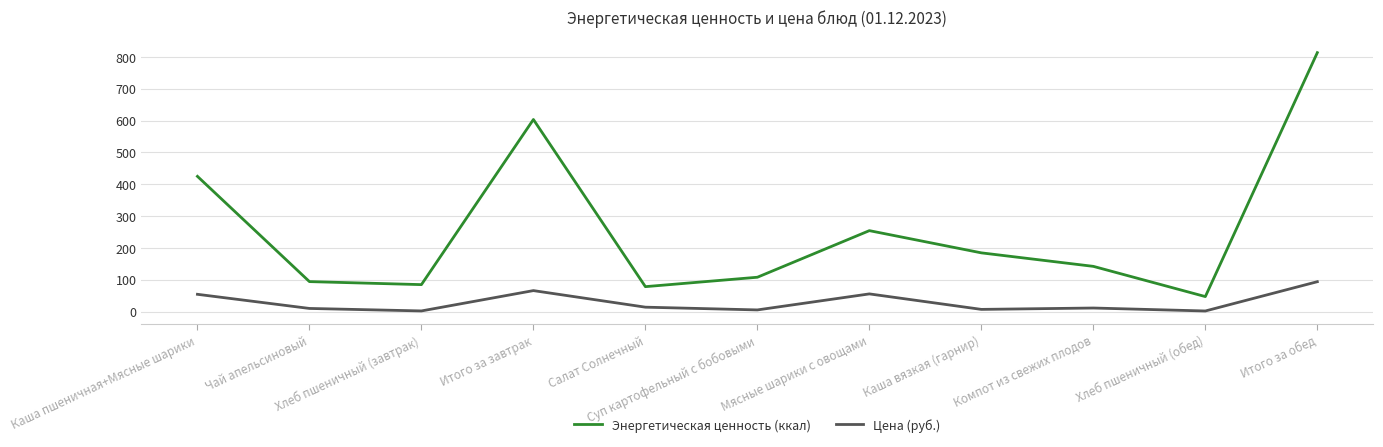

True or false: Цена (руб.) and Энергетическая ценность (ккал) cross at least once.

False